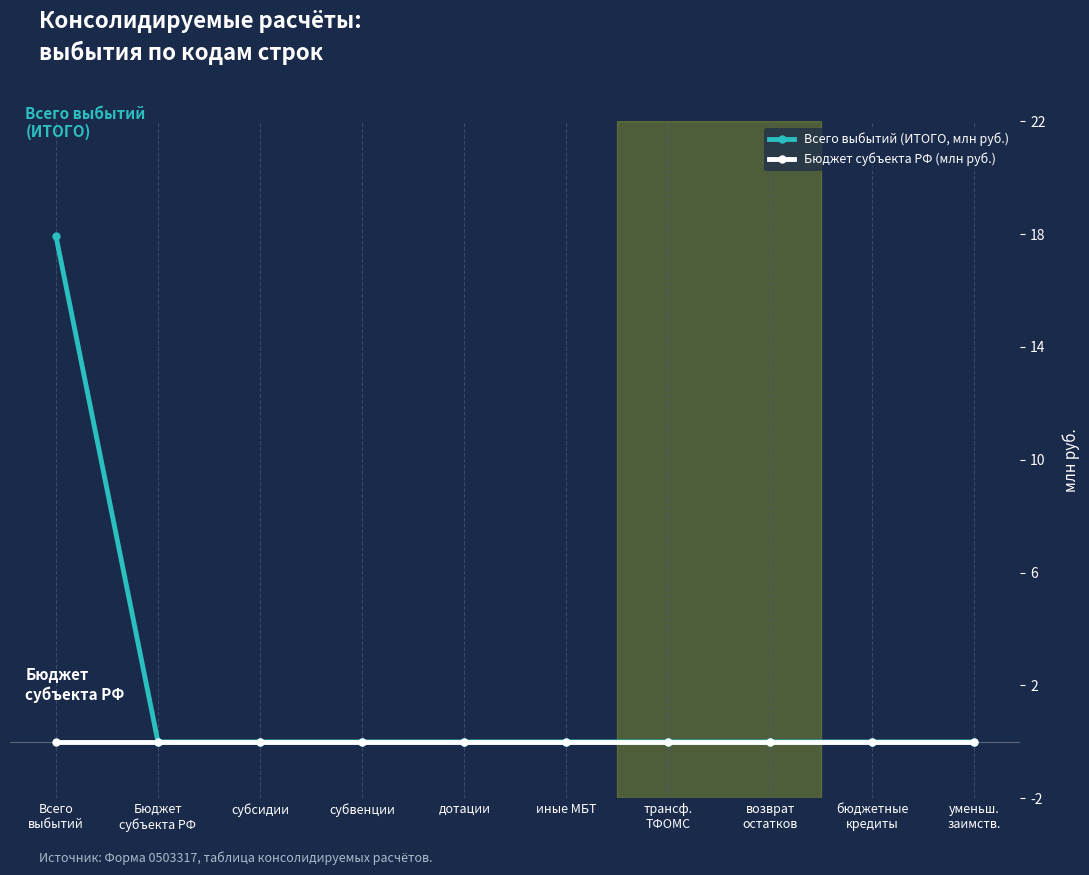

Which series has the largest range (max minus min)?

Всего выбытий (ИТОГО, млн руб.)